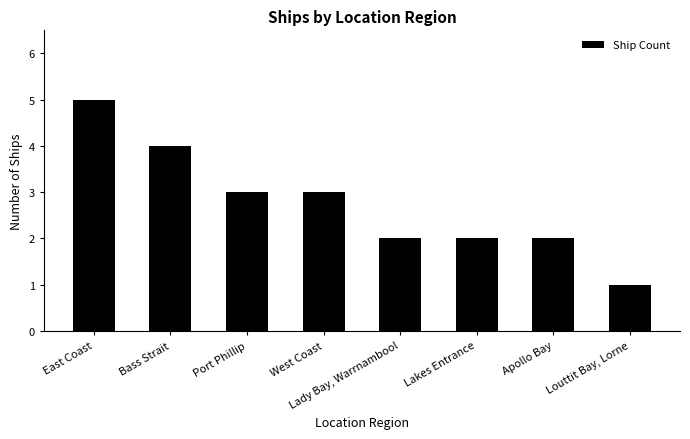

How many bars are there in total?

8